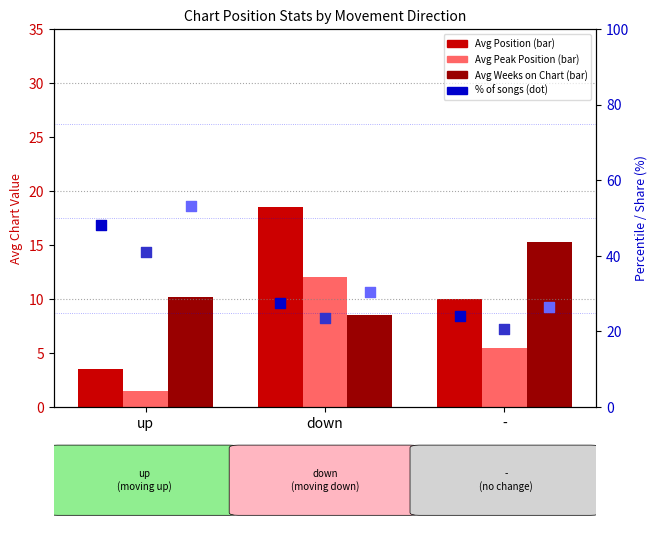

At how many categories does at least one series exceed 46?

1